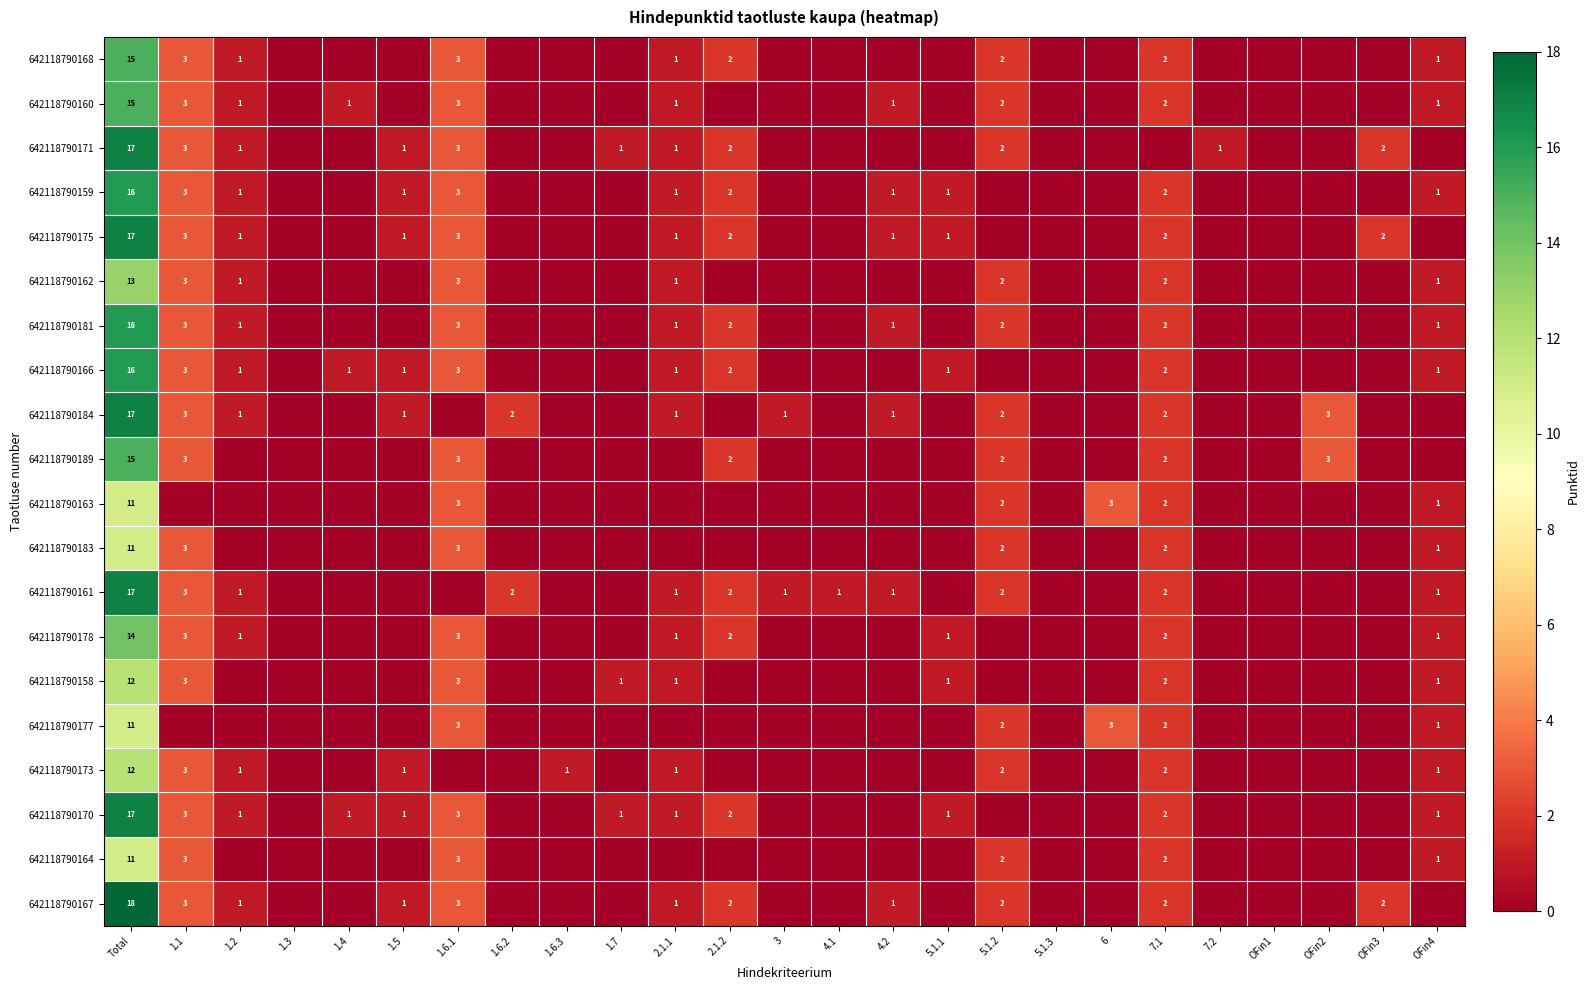

The value of 642118790173 at 7.1 is 1. True or false?

False